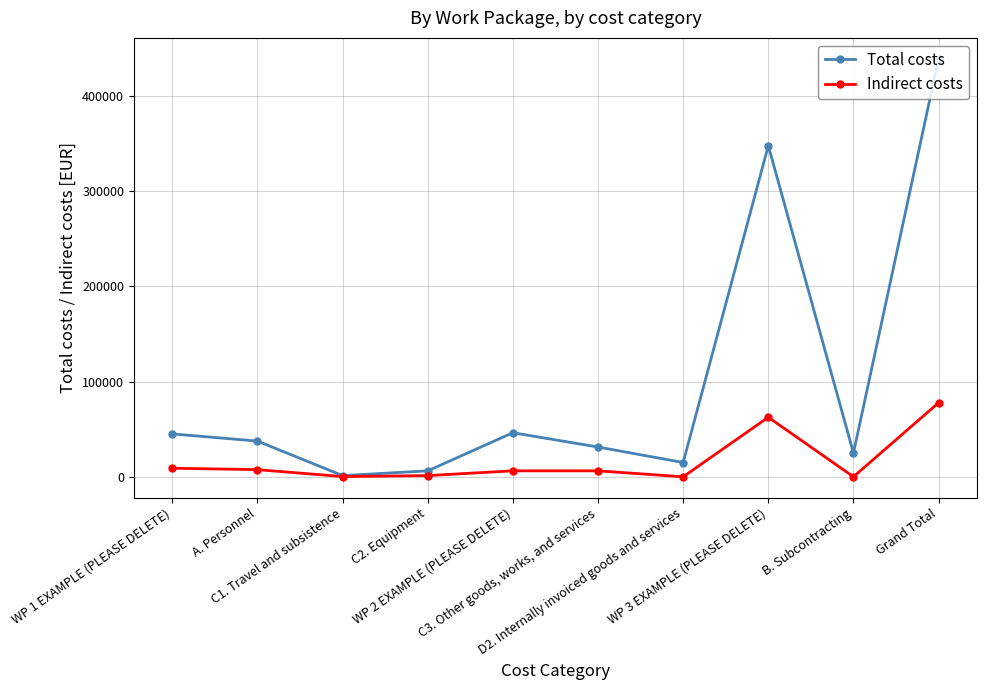

At which category is the sum across all series the highest?

Grand Total